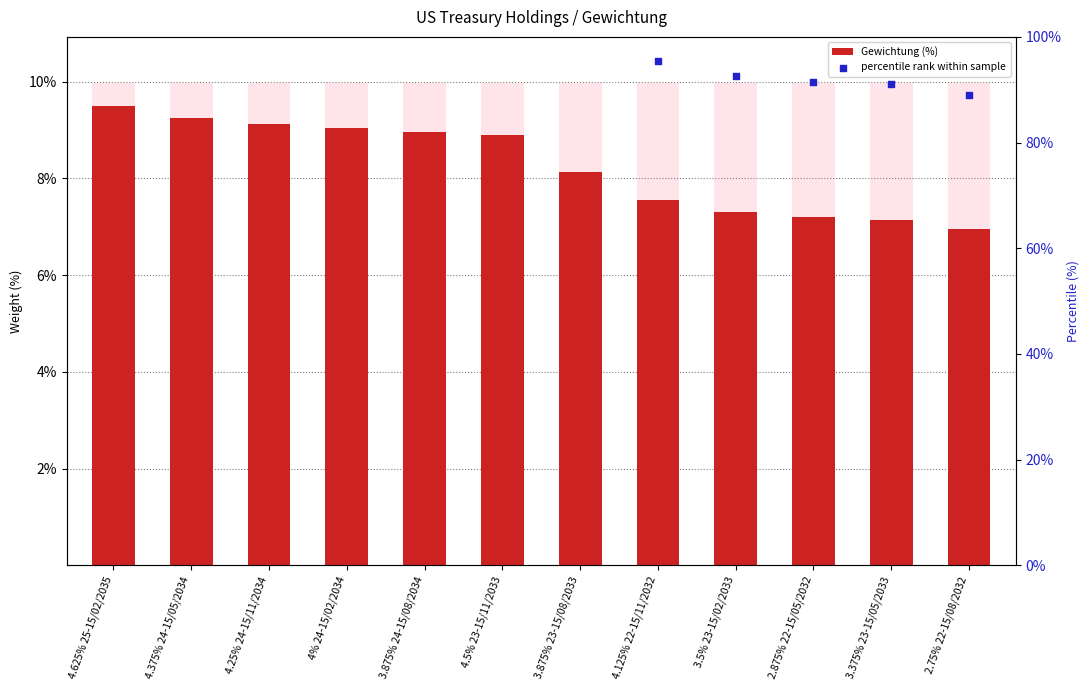

Which series has the largest total across all categories?

percentile rank within sample